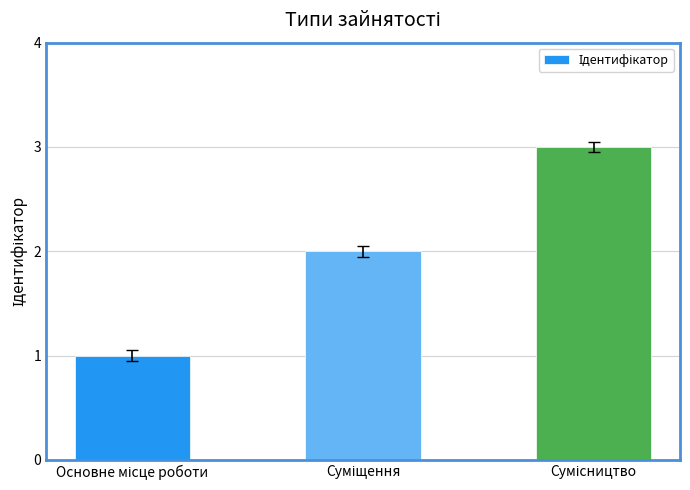

How many distinct data groups are displayed?

1